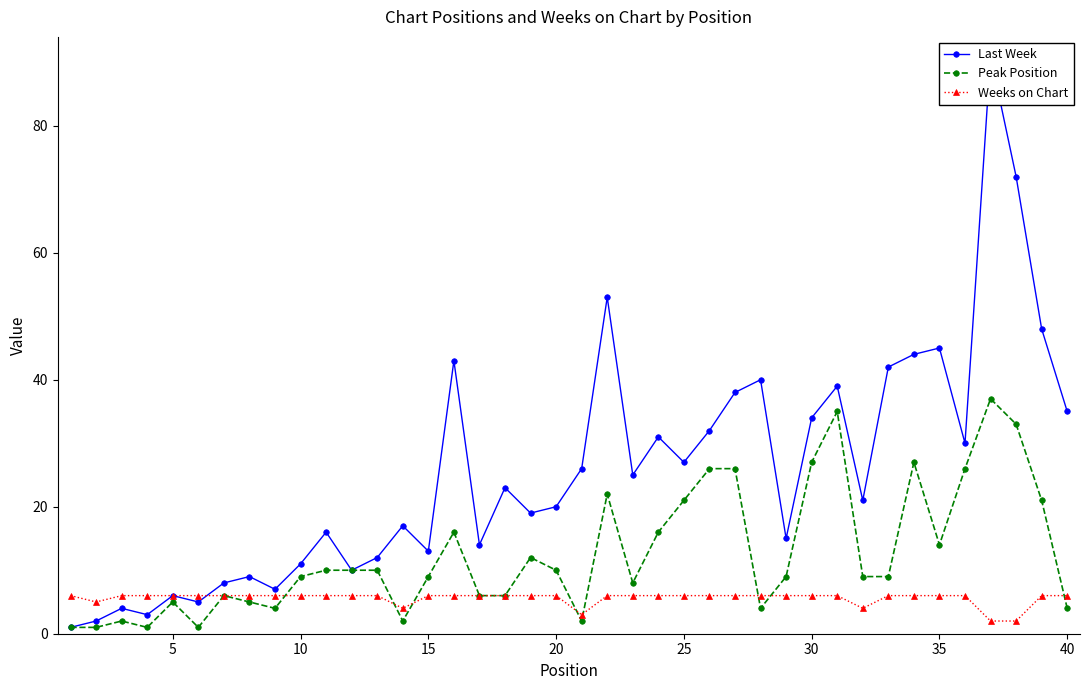

What is the value of the Peak Position point at the 37th from the left?

37